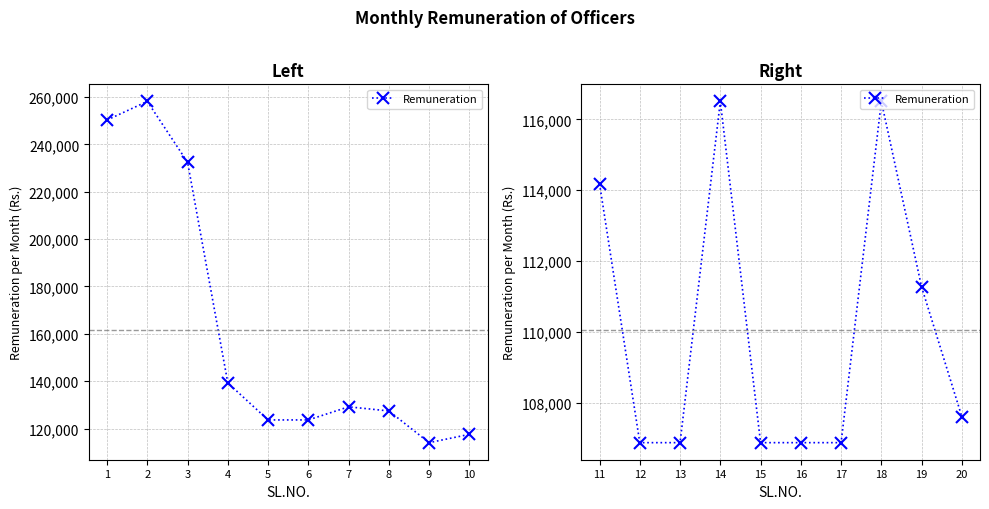

What is the difference between the maximum and minimum values?

9636